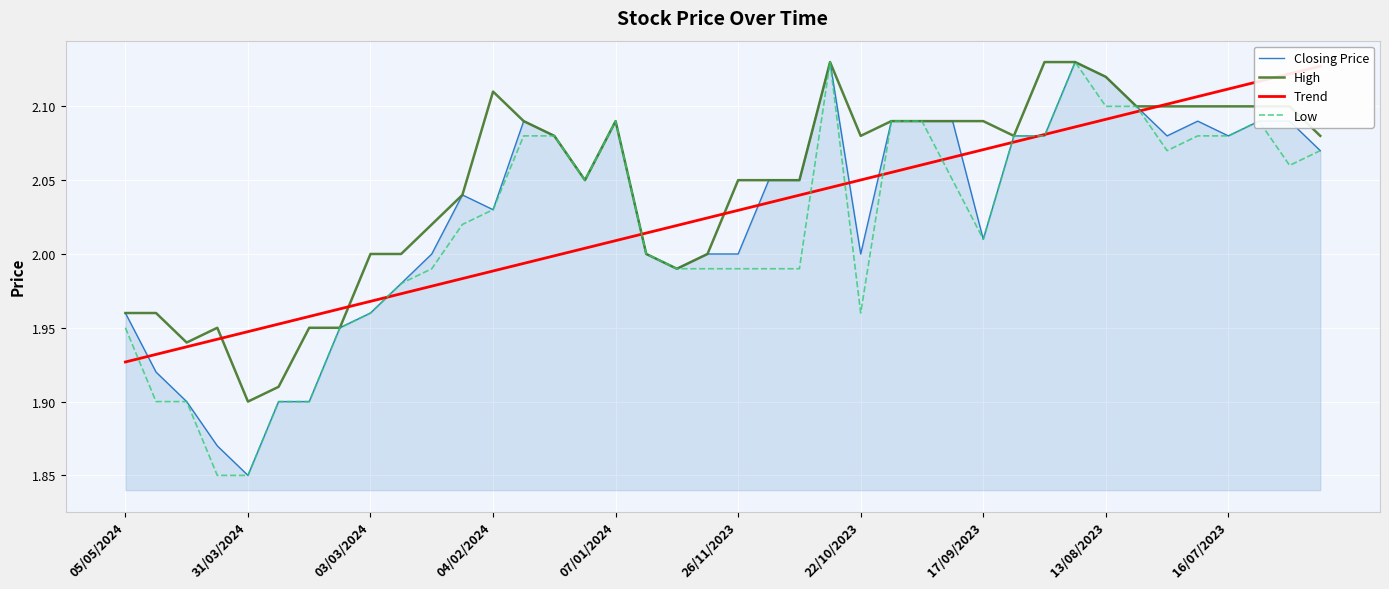

True or false: Trend and Closing Price intersect in this chart.

True